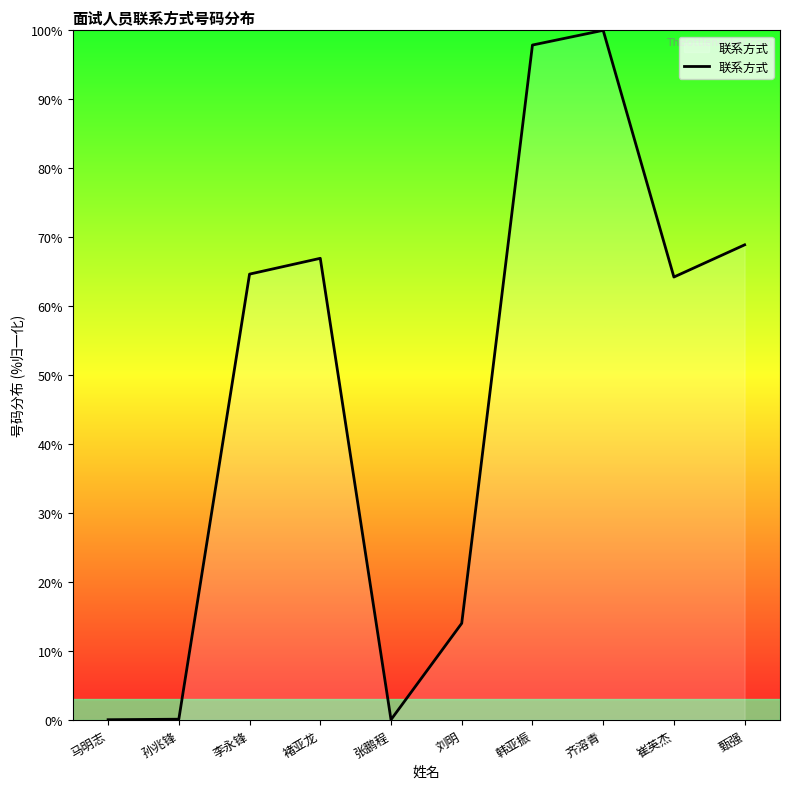

What is the greatest value displayed?

100.0